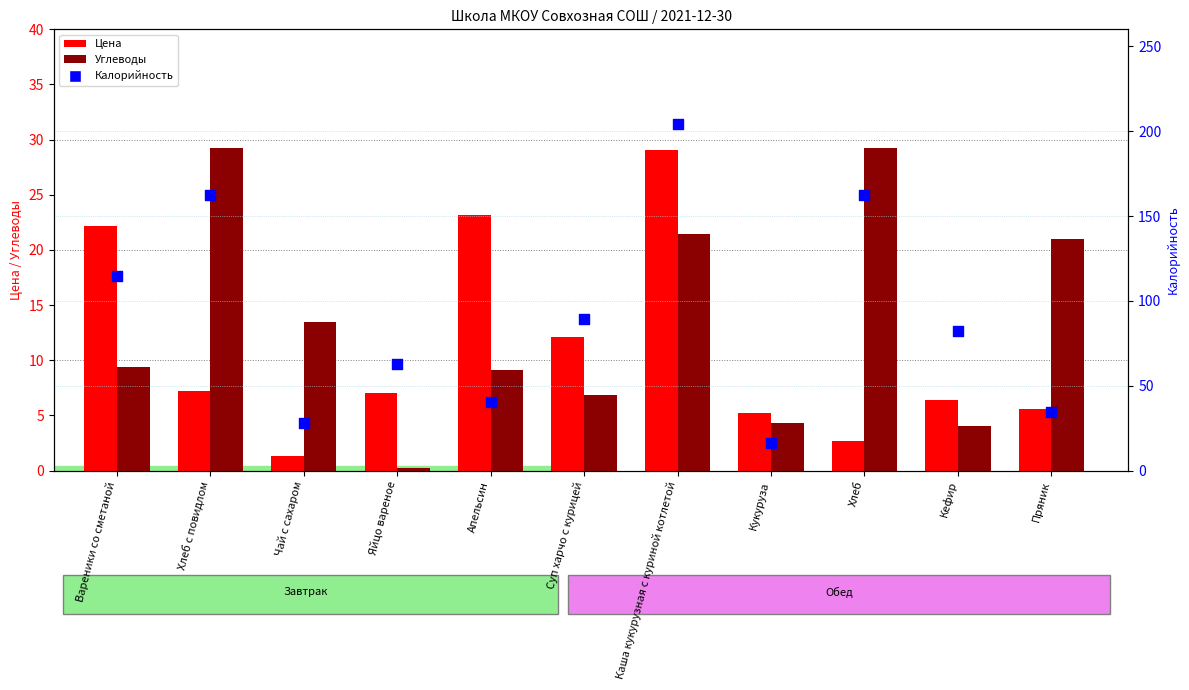

Which series reaches the maximum Y coordinate?

Калорийность